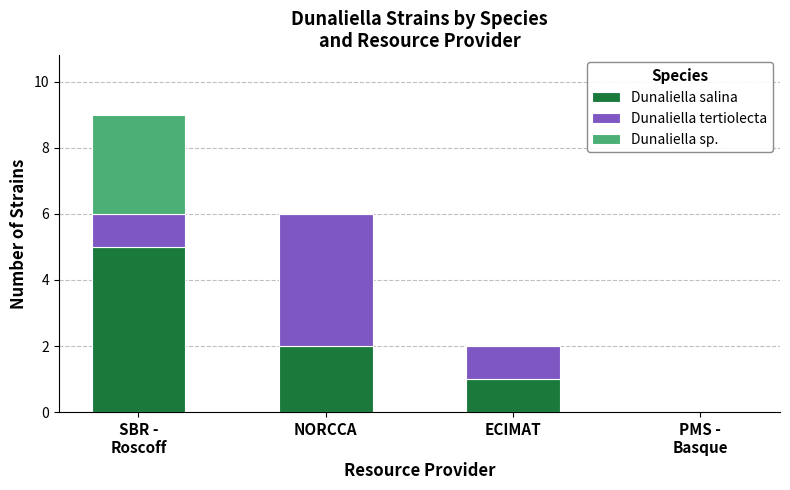

What is the highest value of the Dunaliella salina series?

5